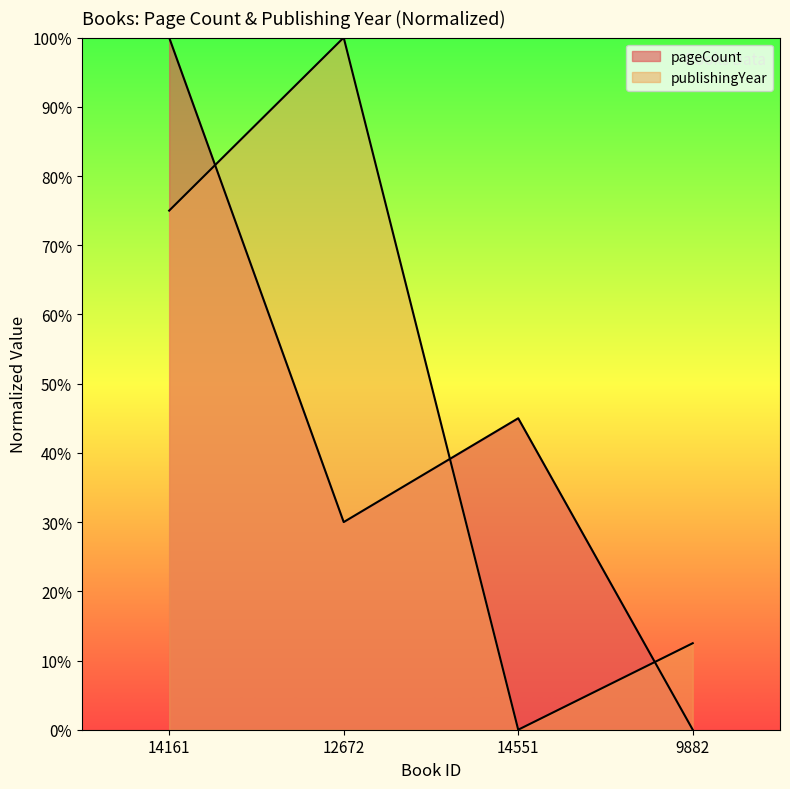

Count the number of data series in this chart.

2